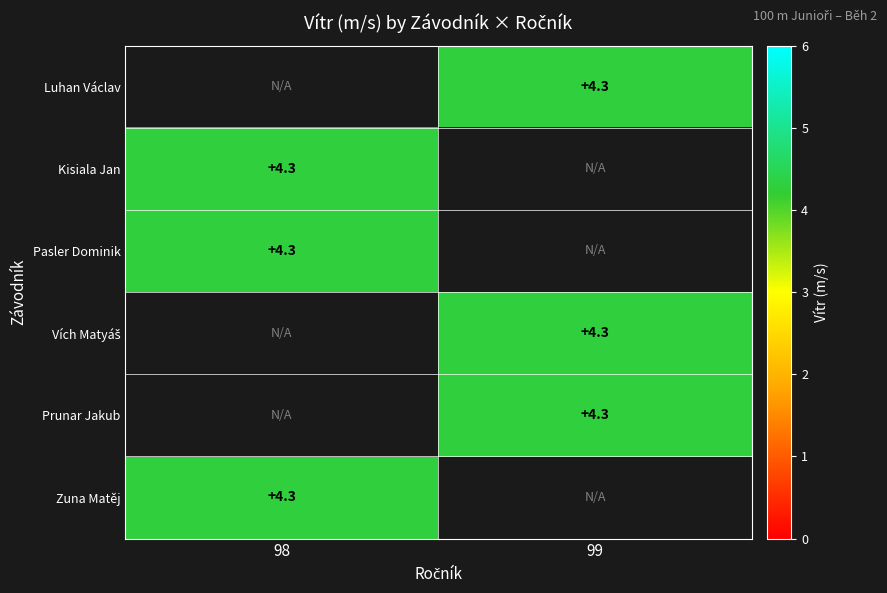

List the labels in order of Kisiala Jan value, largest first.

98, 99